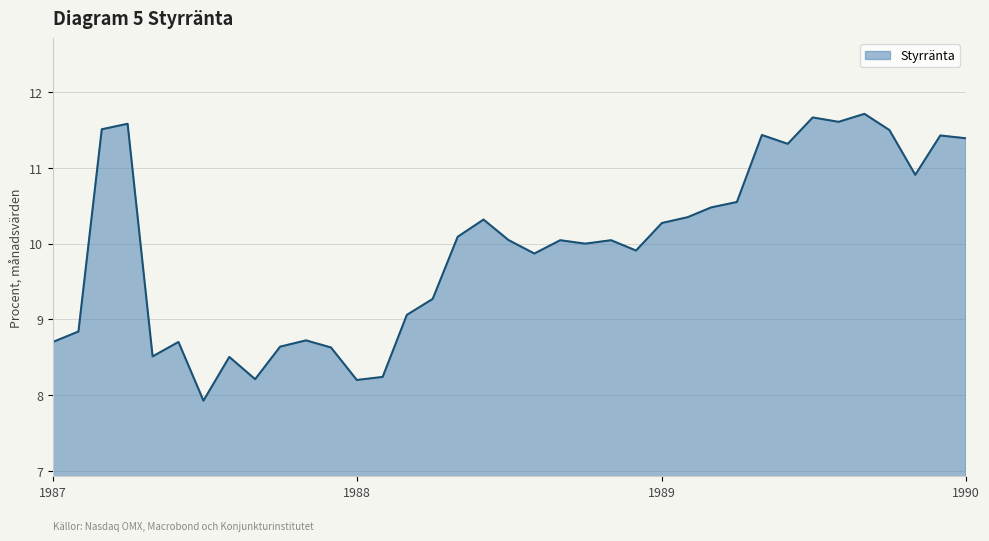

True or false: there are more than 0 points higher than both neighbors.

True